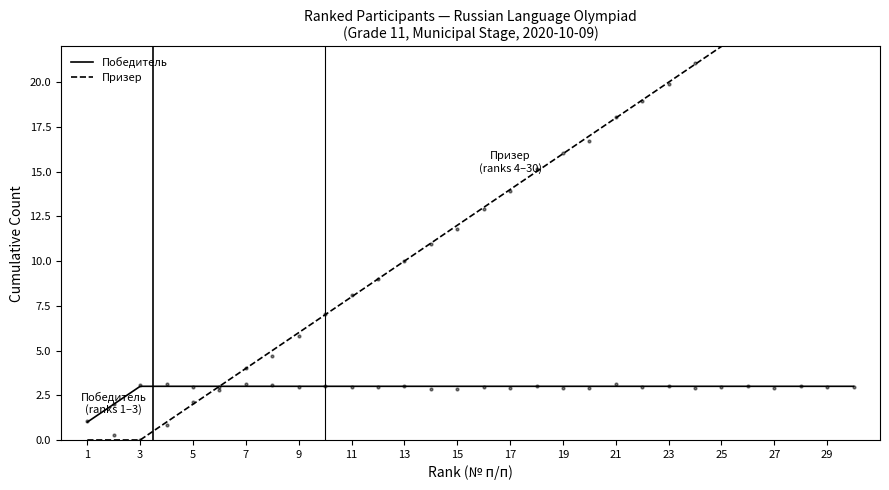

At how many categories does at least one series exceed 23?

4